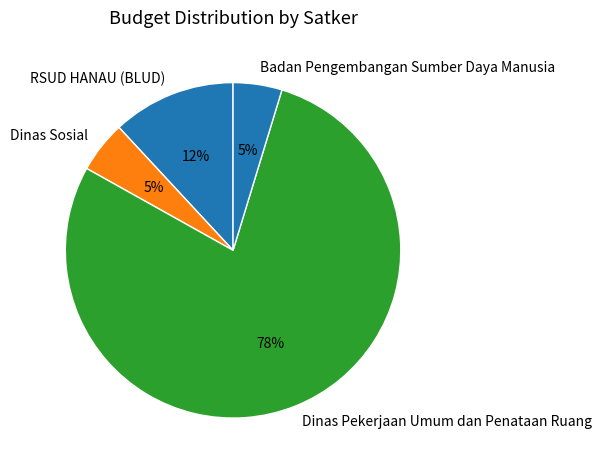

Is it true that RSUD HANAU (BLUD) is 12% of the pie?

True